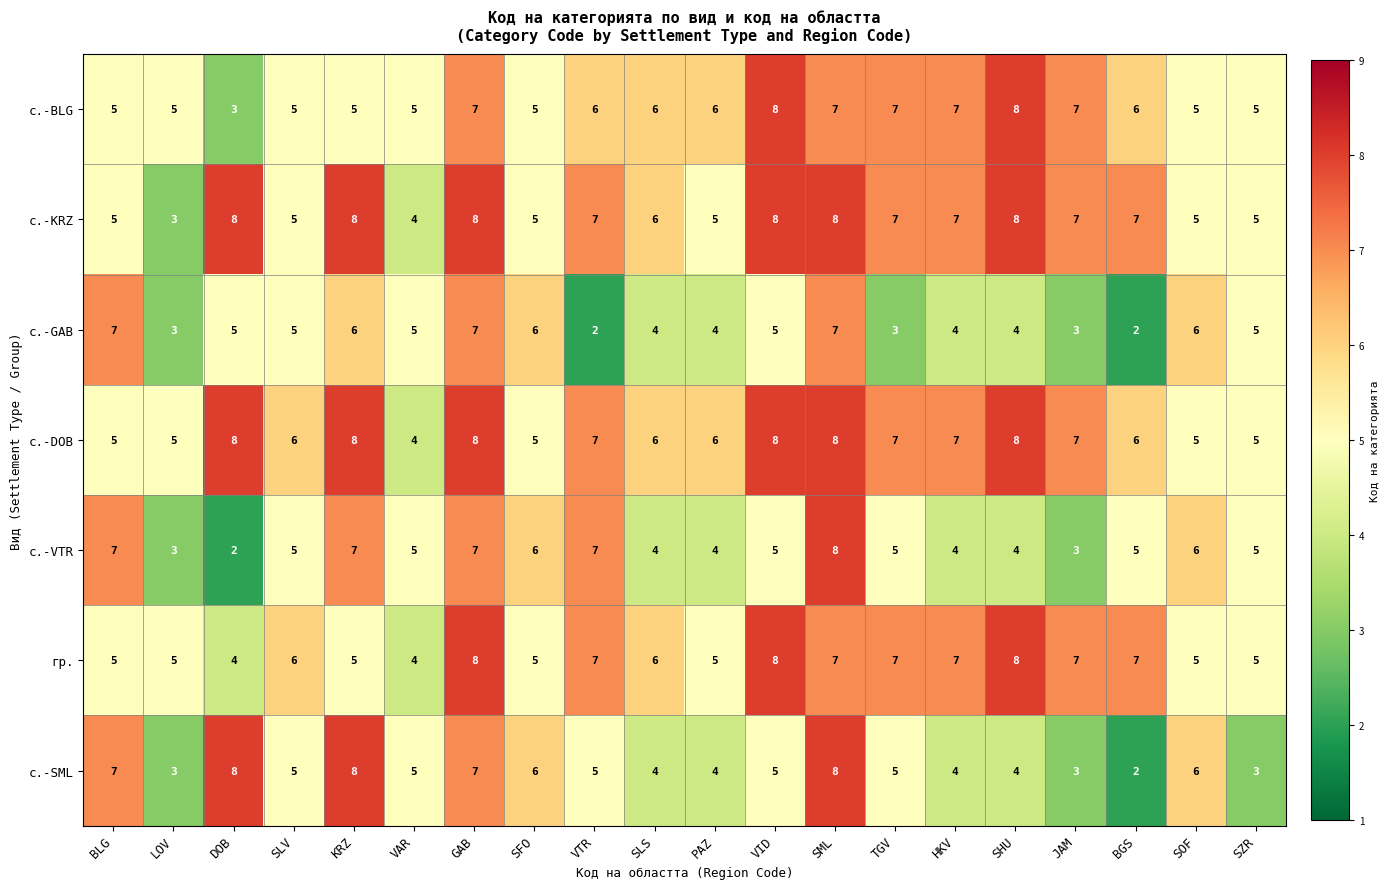

Which series has the largest total across all categories?

с.-DOB